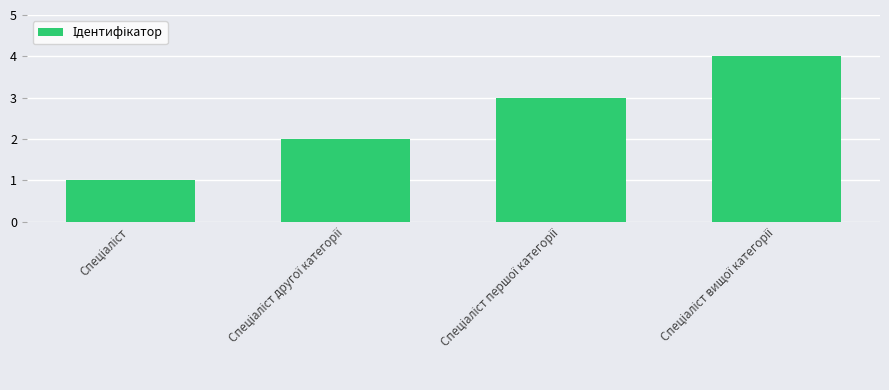

What is the maximum value shown in the chart?

4